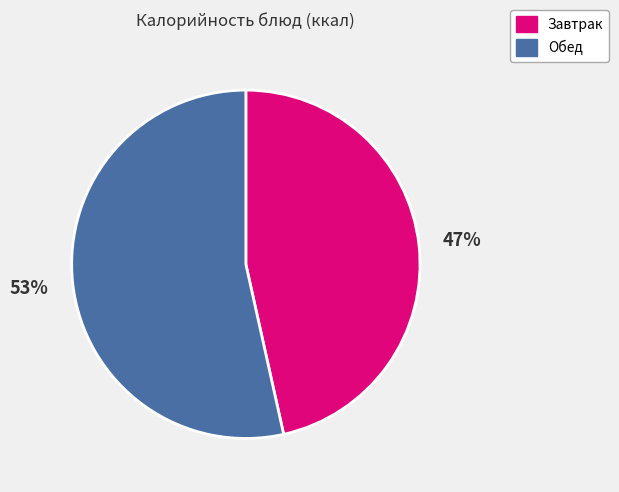

Rank the categories by value from lowest to highest.

Завтрак, Обед